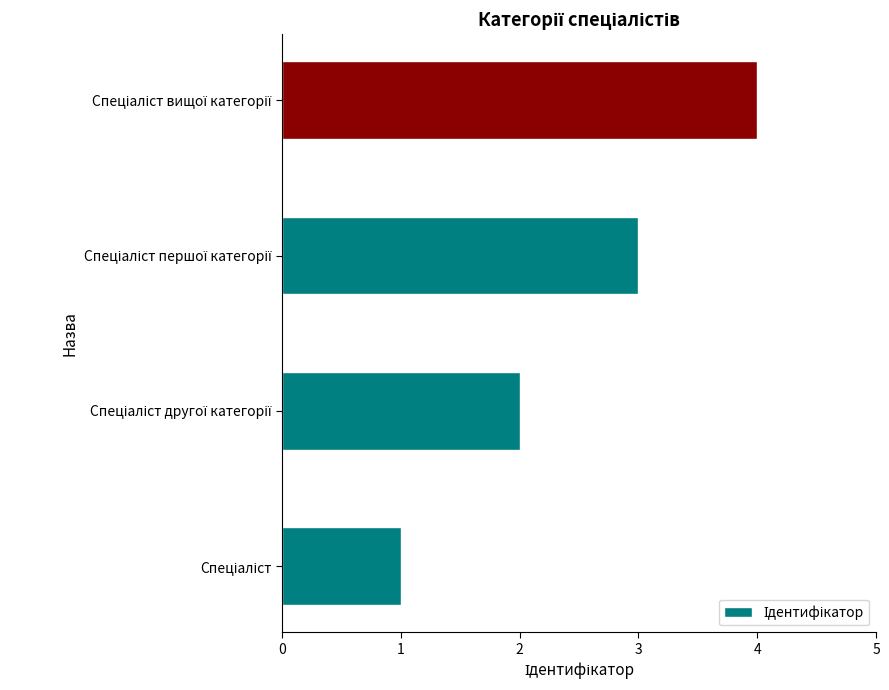

How many values are between 2 and 4?

3